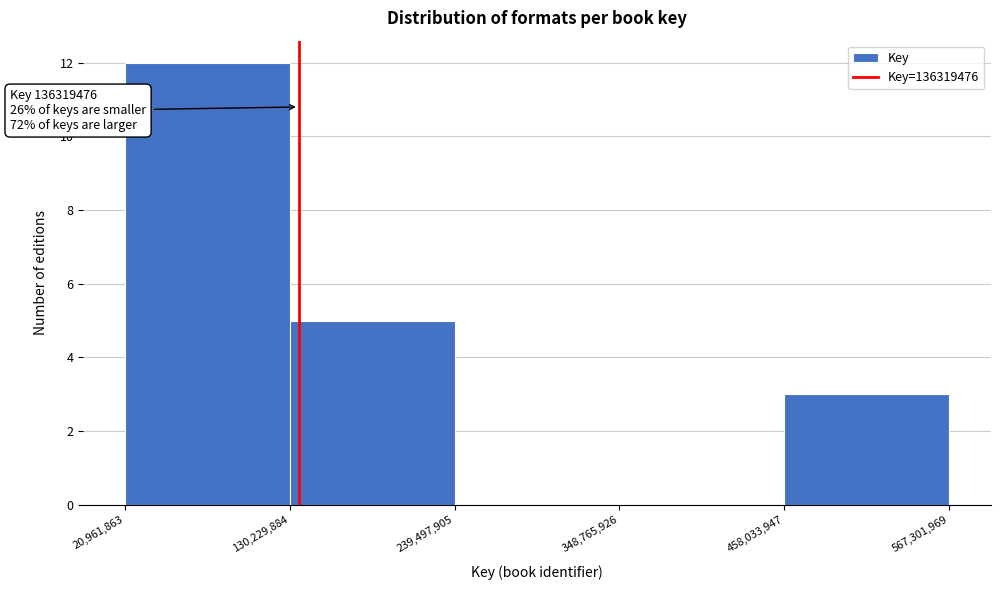

Over which range of the x-axis is the bar tallest?

20,961,863 to 130,229,884